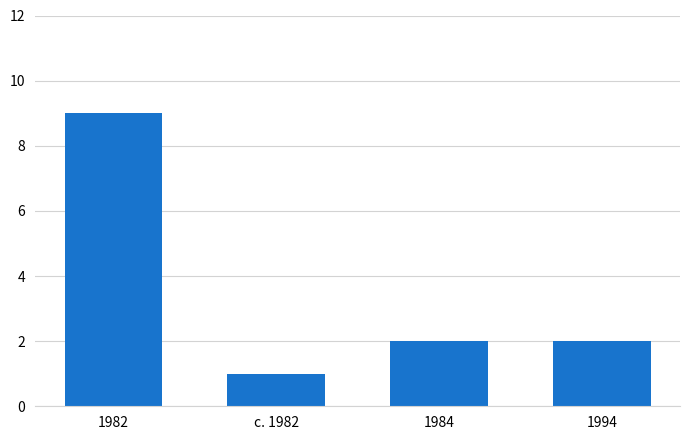

True or false: the data shows 9 at 1982.

True